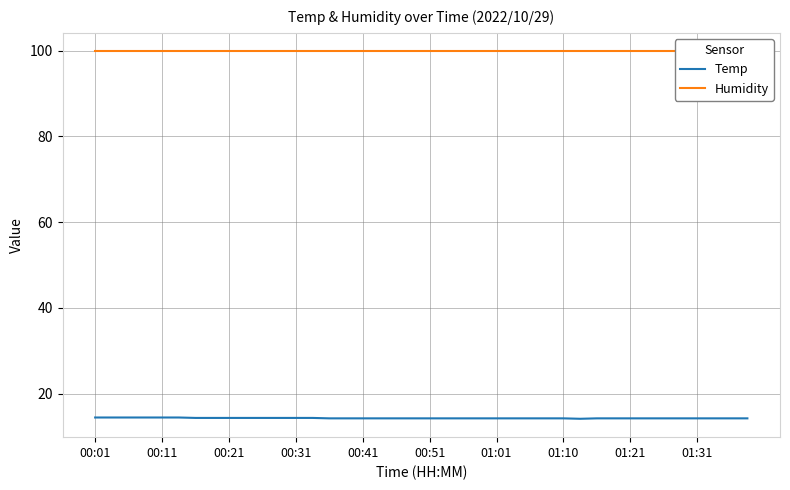

What is the lowest value of the Temp series?

14.1